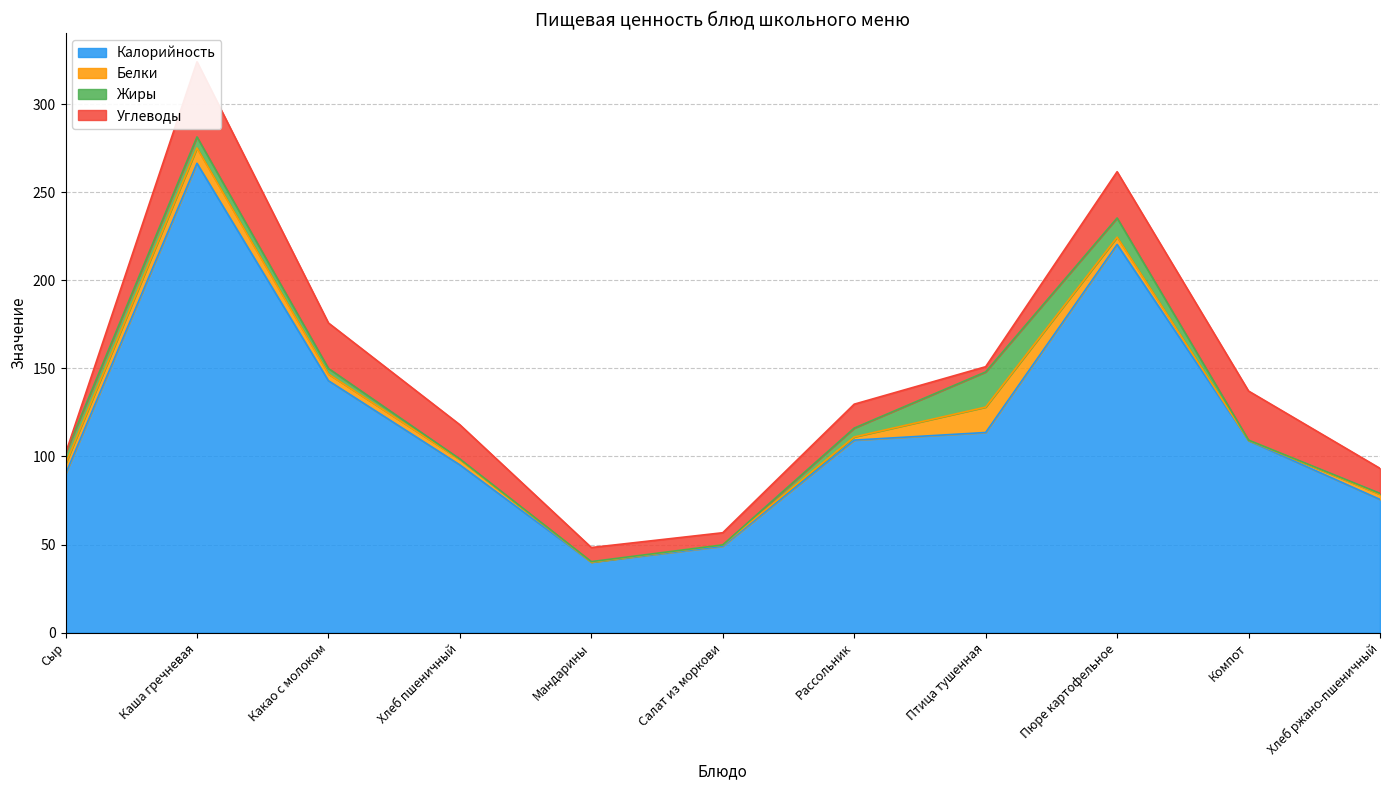

What is the sum of the Белки values at Каша гречневая and Компот?

8.8